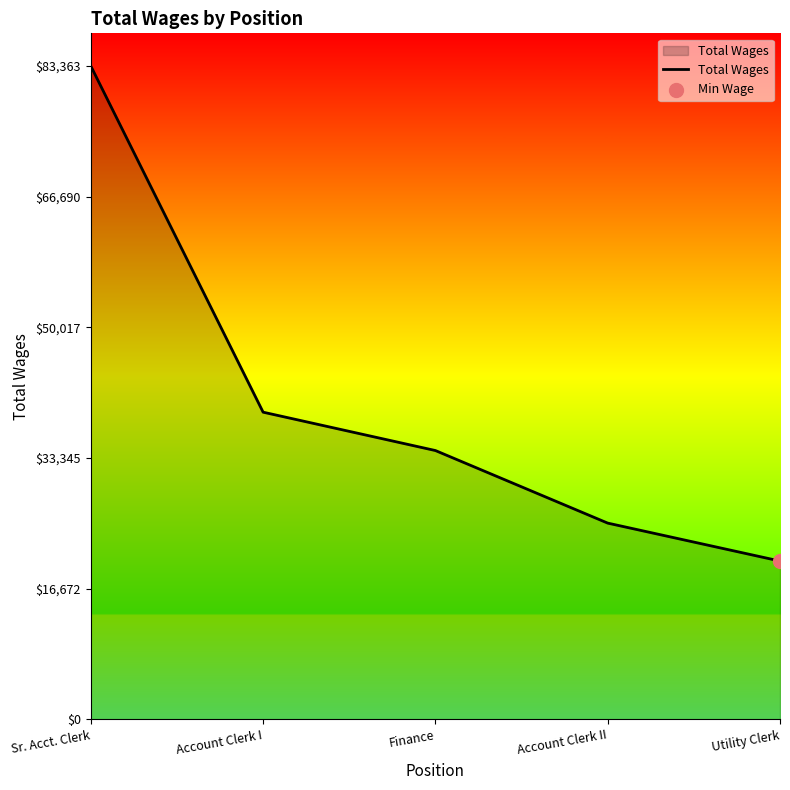

What is the change in value from Sr. Acct. Clerk to Account Clerk II?

-58339